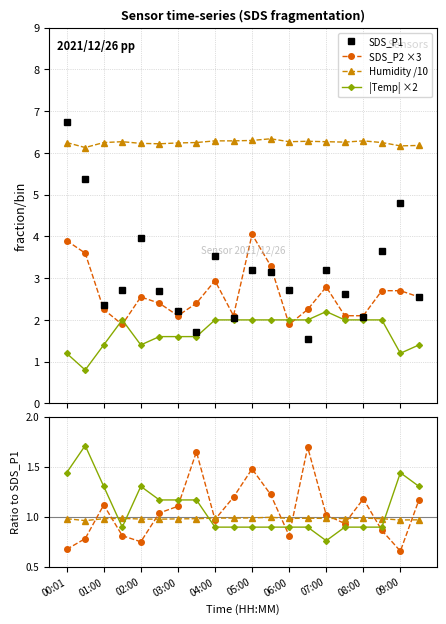

How many lines are shown in the chart?

4